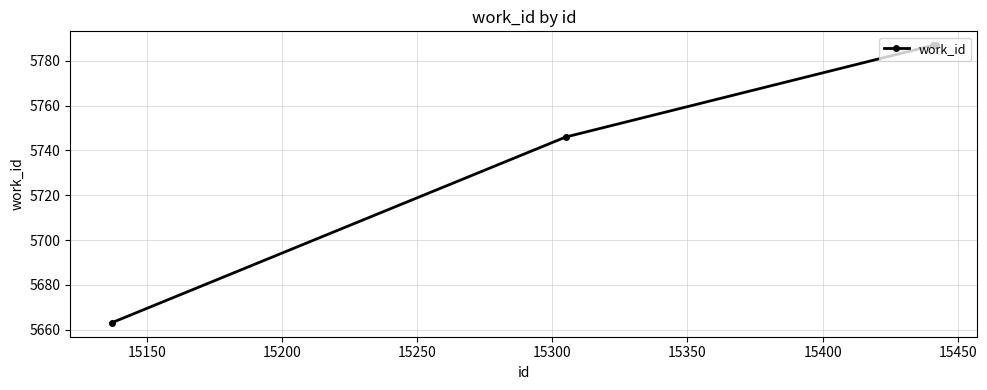

Count the number of categories in the chart.

4